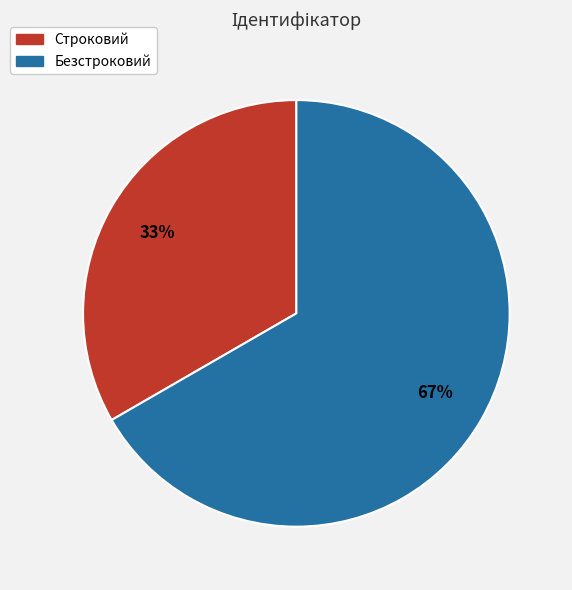

Approximately how many times larger is the value at Строковий compared to Безстроковий?

0.5